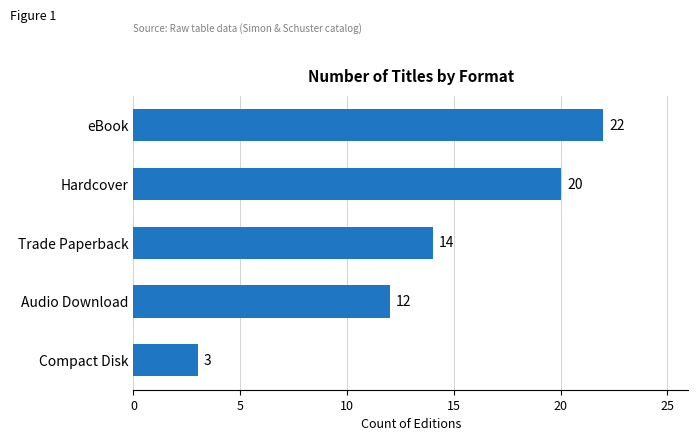

What is the difference between the second highest and second lowest values?

8